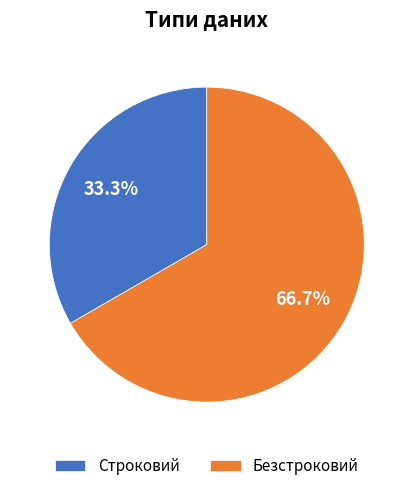

Which has a higher value, Безстроковий or Строковий?

Безстроковий